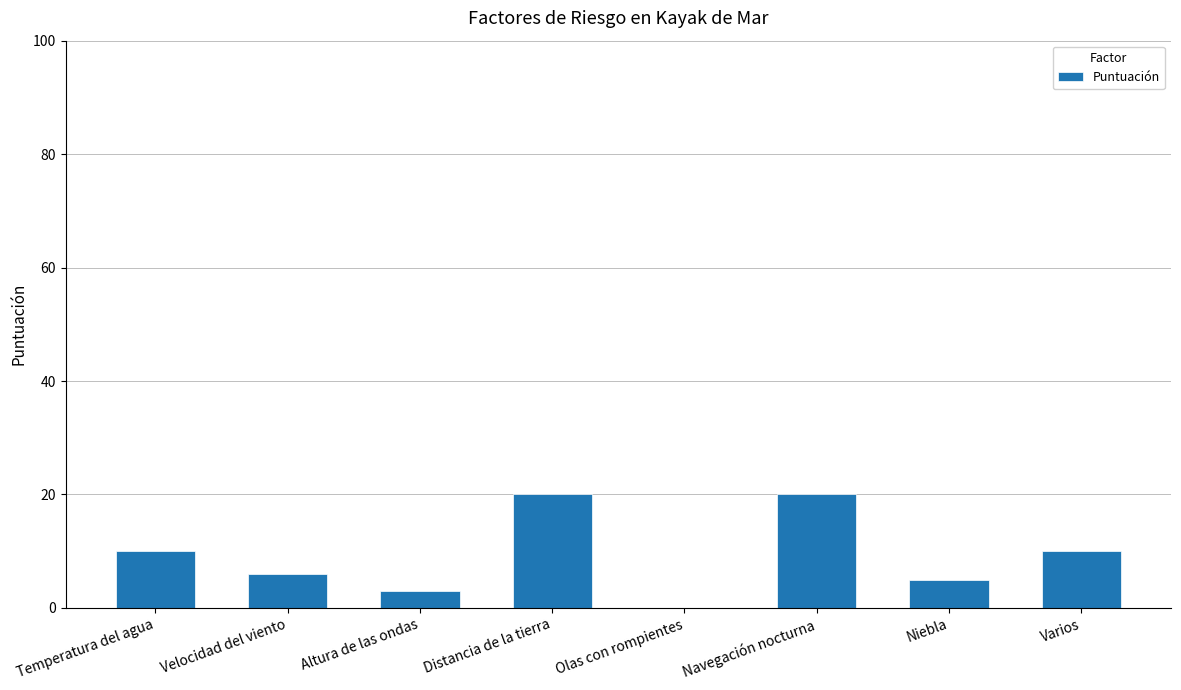

Approximately how many times larger is the value at Velocidad del viento compared to Varios?

0.6